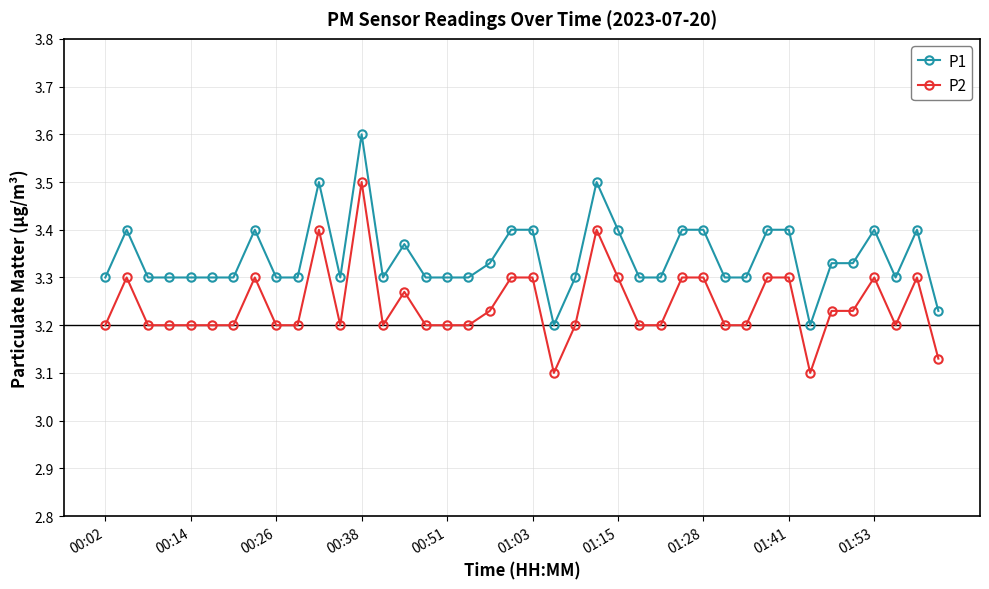

Rank the series by their average value, from lowest to highest.

P2, P1